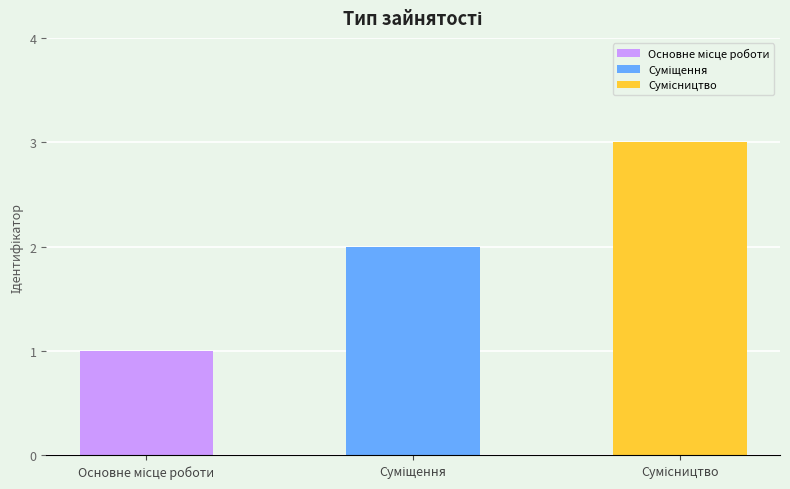

List the labels in order of value, largest first.

Сумісництво, Суміщення, Основне місце роботи